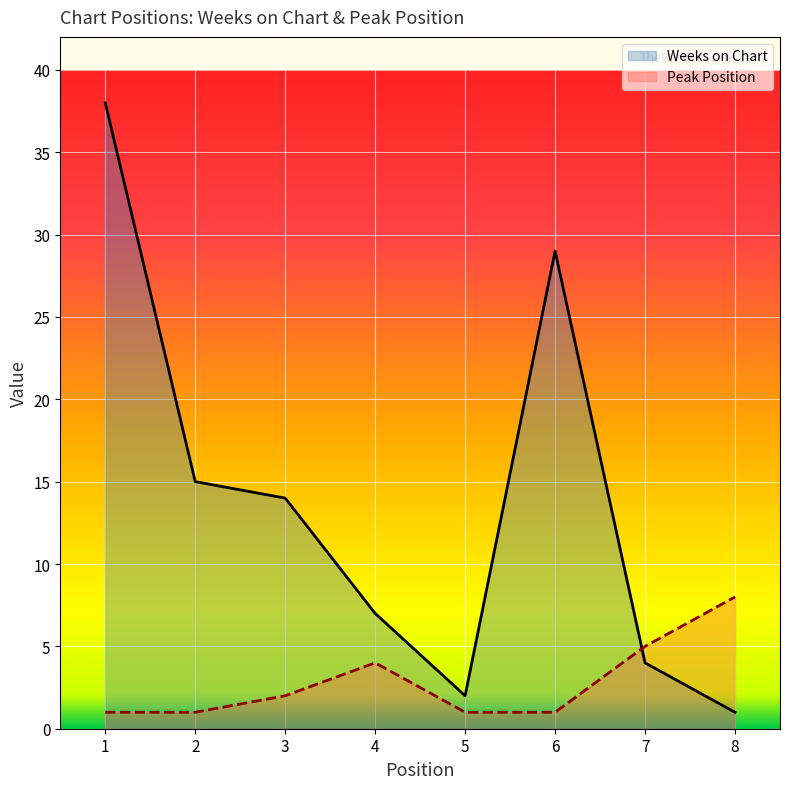

How many data points does each series have?

8